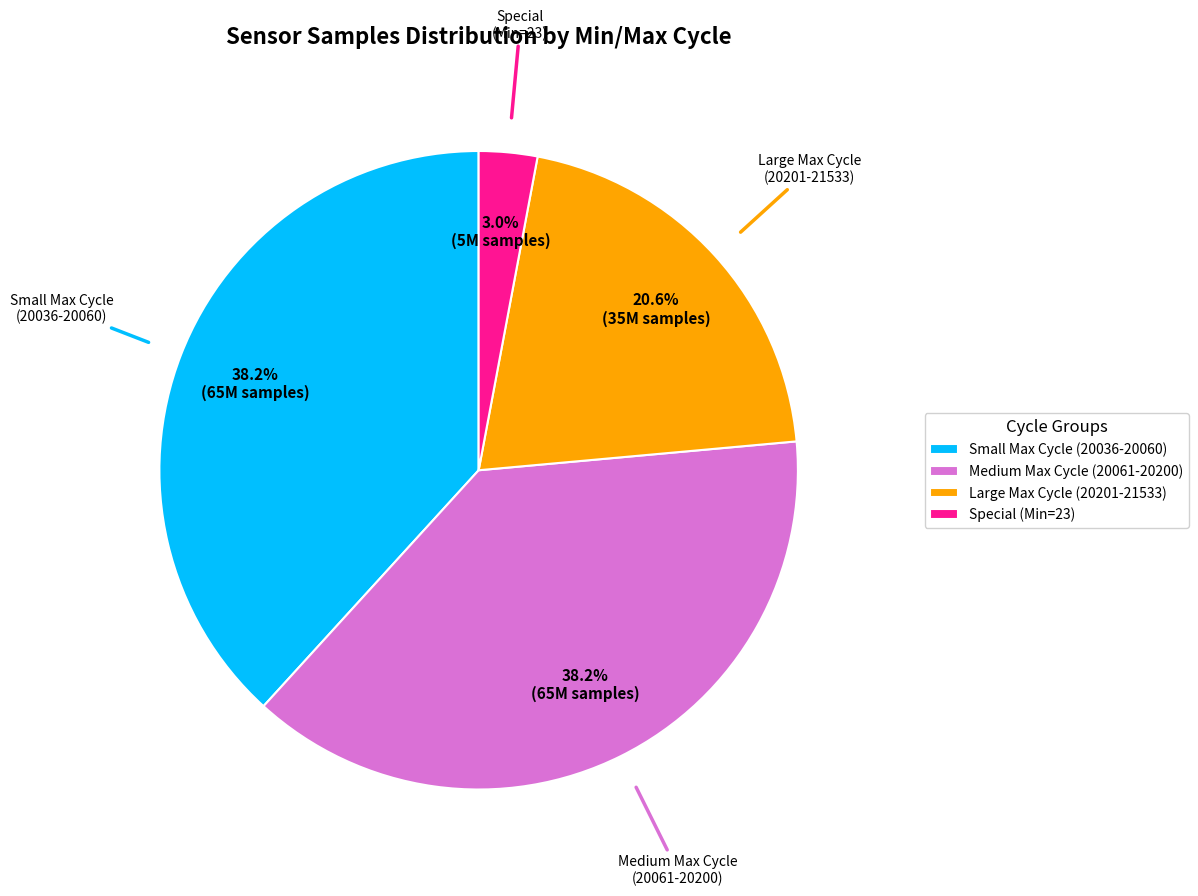

Which slice is the smallest?

Special (Min=23)